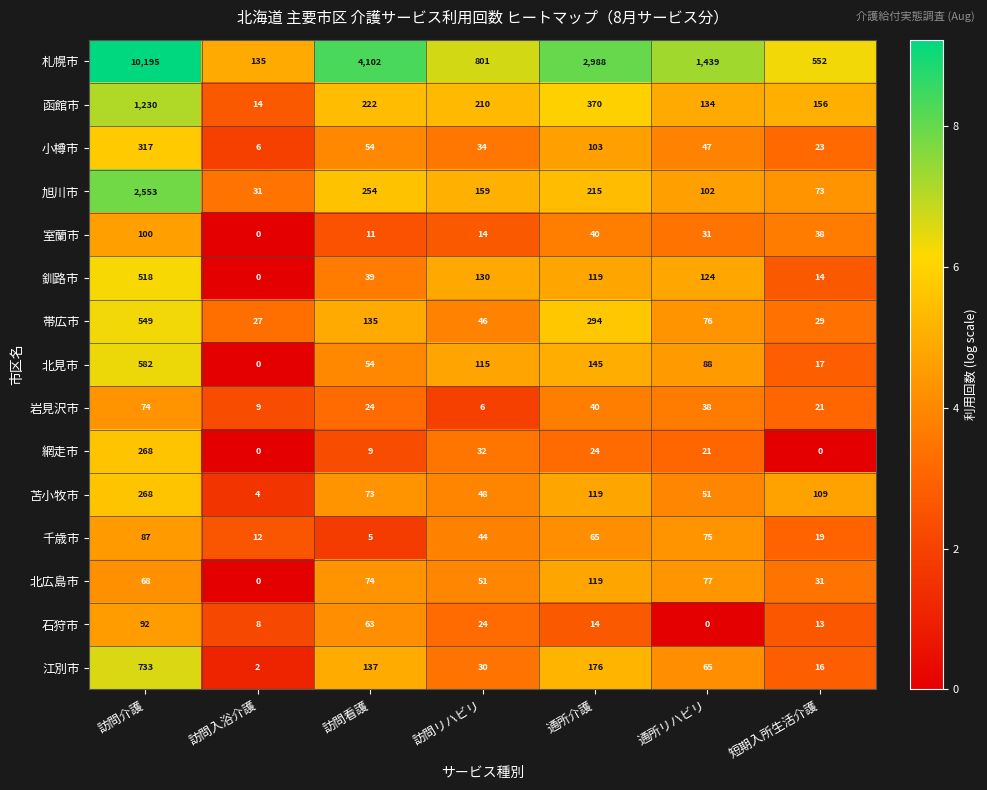

True or false: 苫小牧市 has a value of 73 at 訪問看護.

True